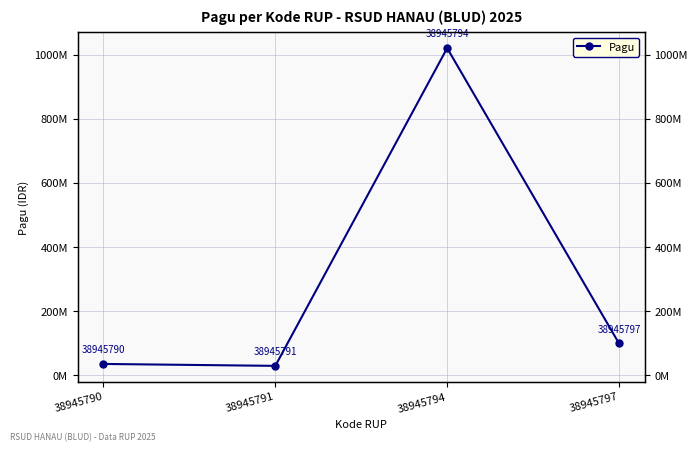

What is the value of the 3rd point from the left?

1020000000